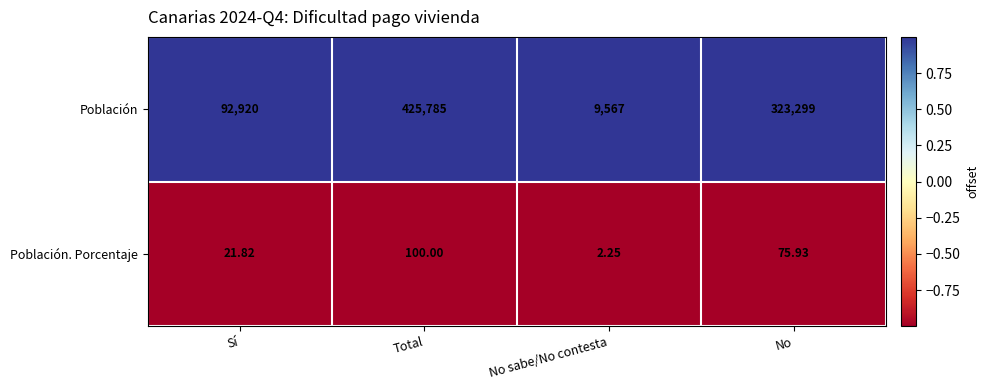

Which series has the largest total across all categories?

Población